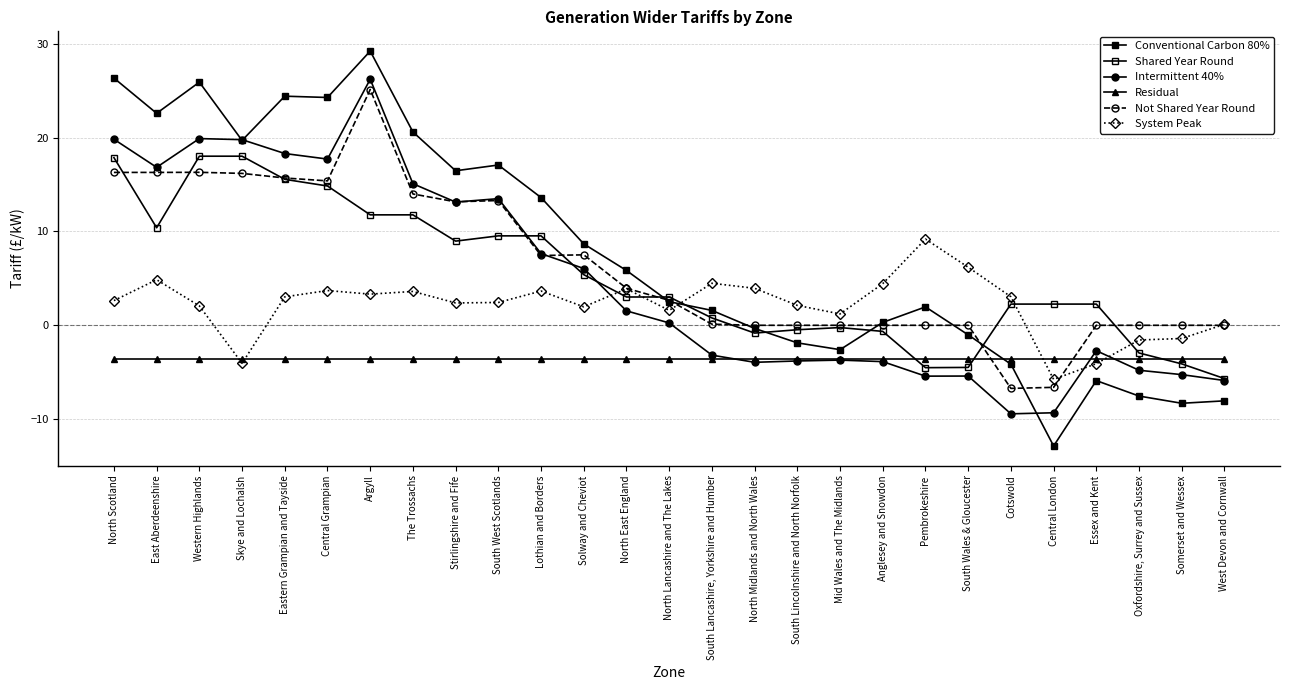

What is the label of the 2nd point from the left?

East Aberdeenshire